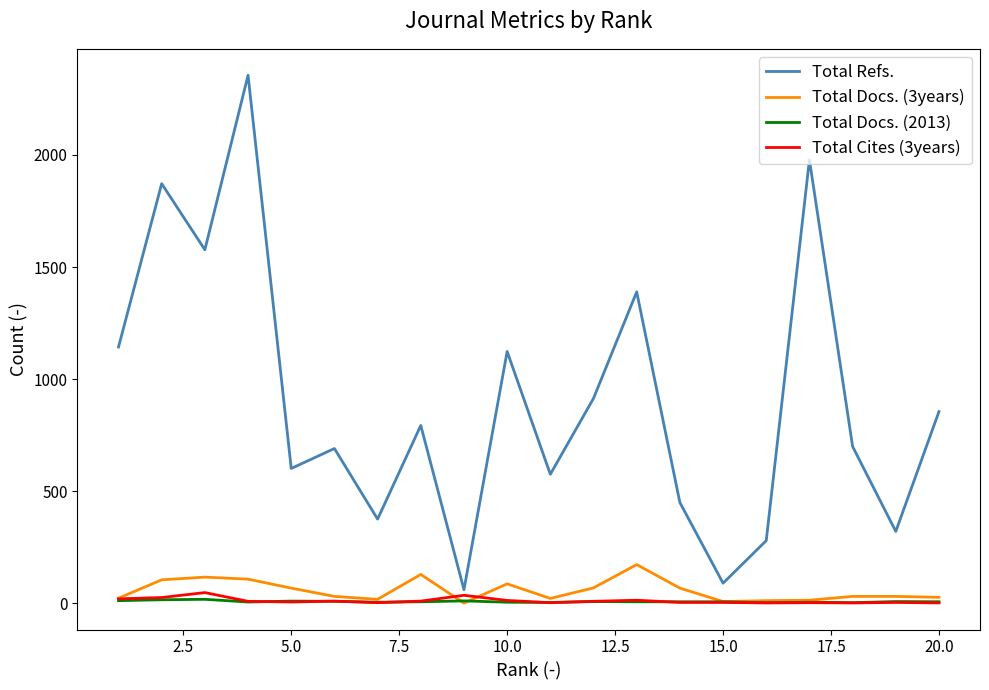

True or false: Total Docs. (3years) and Total Refs. intersect in this chart.

False